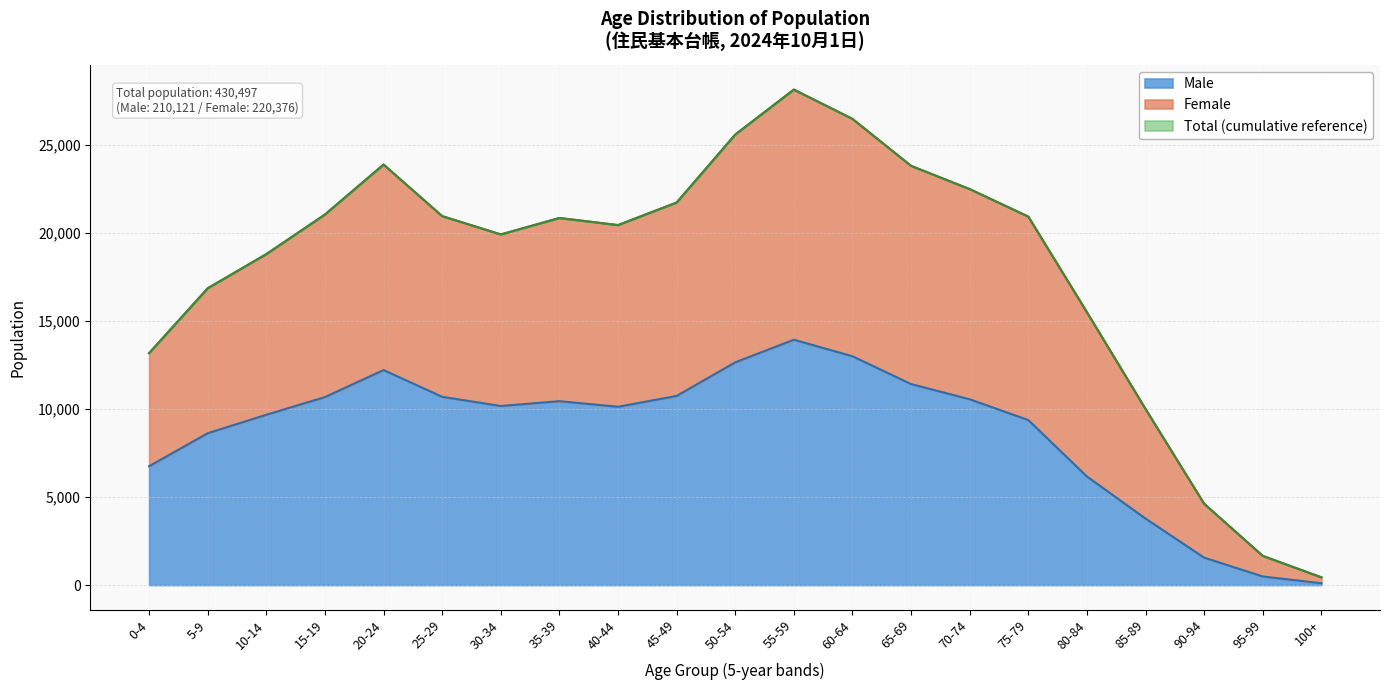

What is the value of the Total point at the 1st from the left?

13181